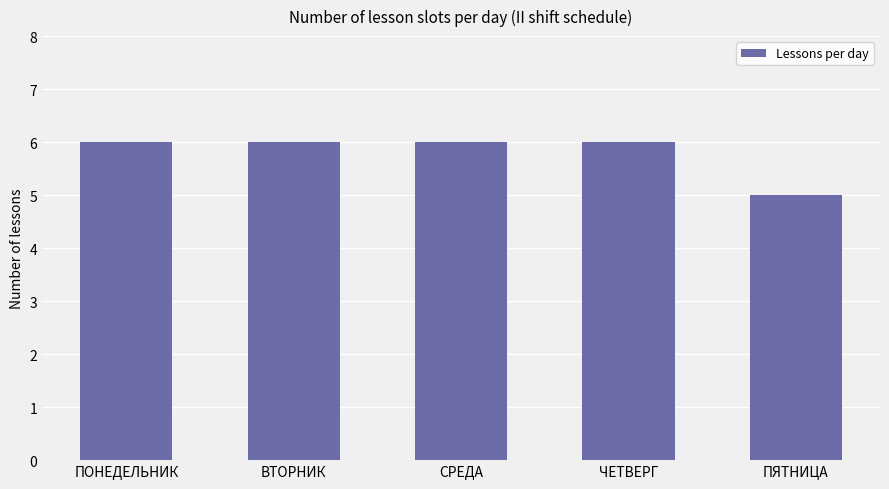

Count the values in the range 6 to 7.

4